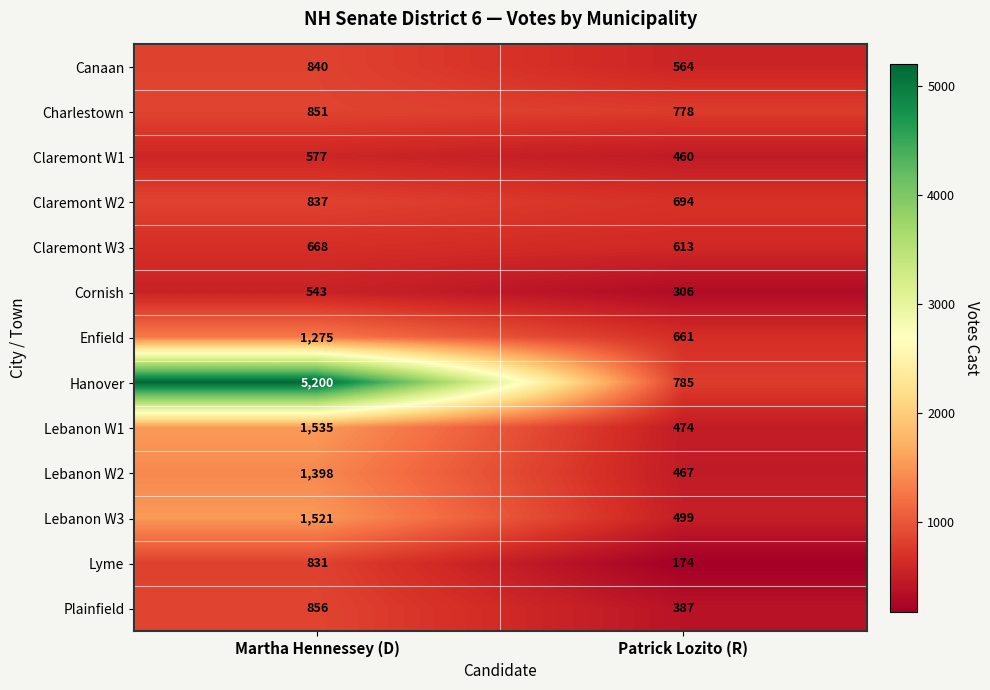

Rank the categories by Claremont W3 value from lowest to highest.

Patrick Lozito (R), Martha Hennessey (D)